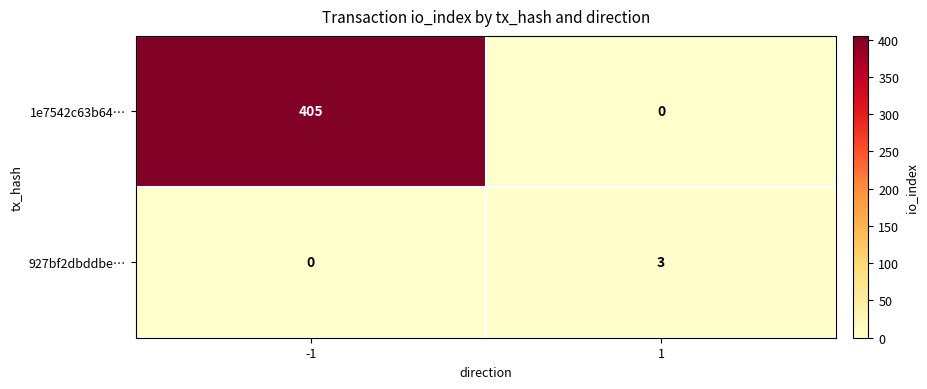

What is the total value across all series at 1?

3